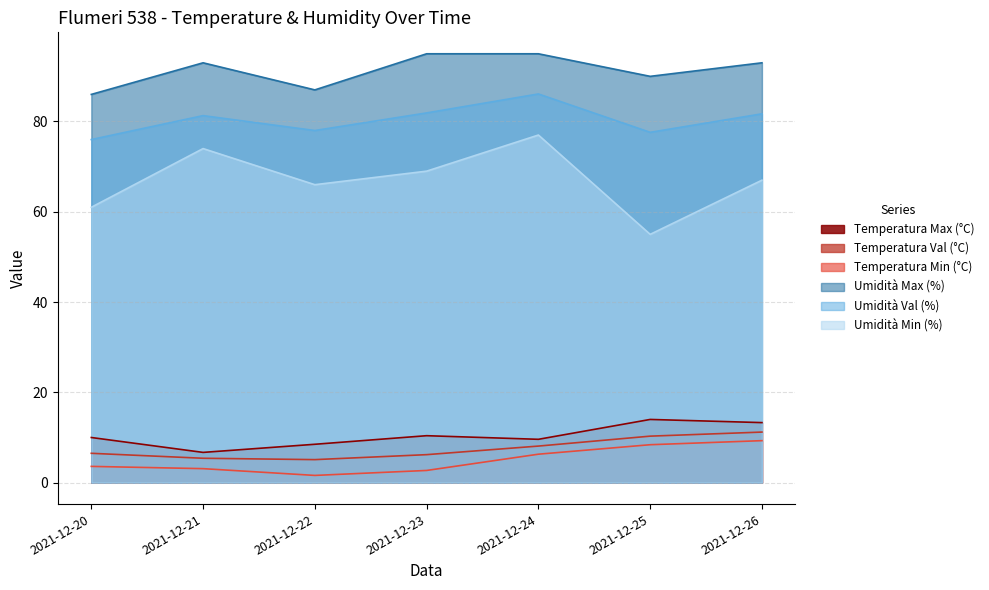

How many distinct data groups are displayed?

6